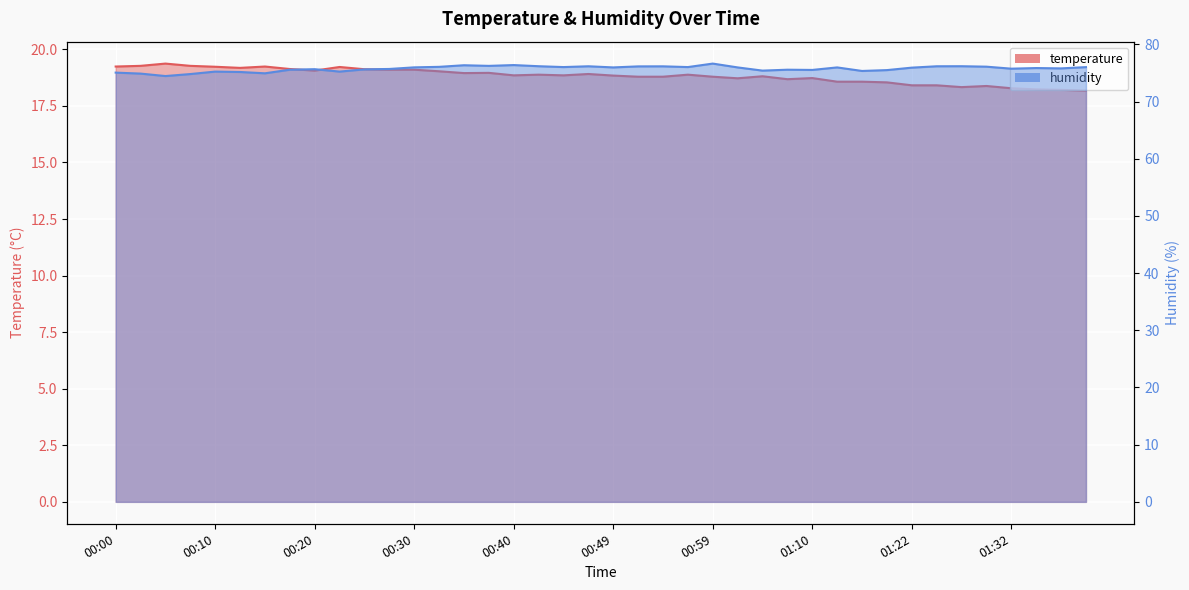

True or false: humidity and temperature intersect in this chart.

False